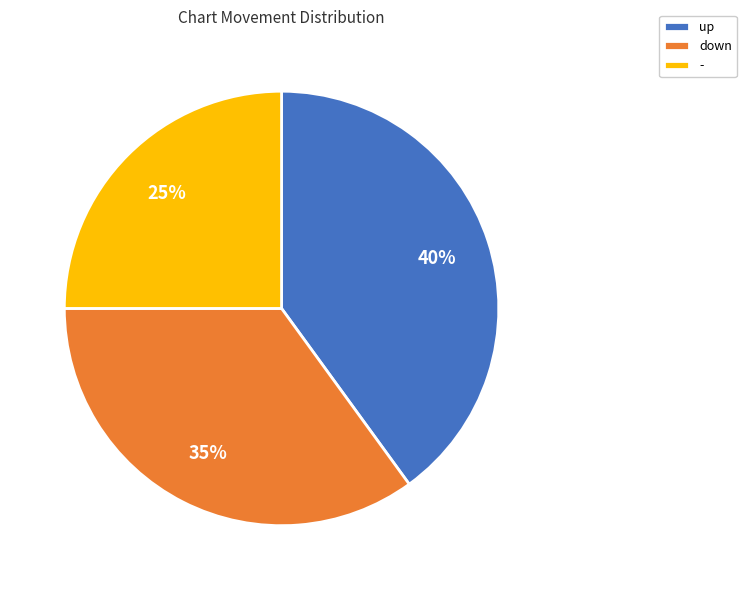

Does down represent more than half of the total?

No